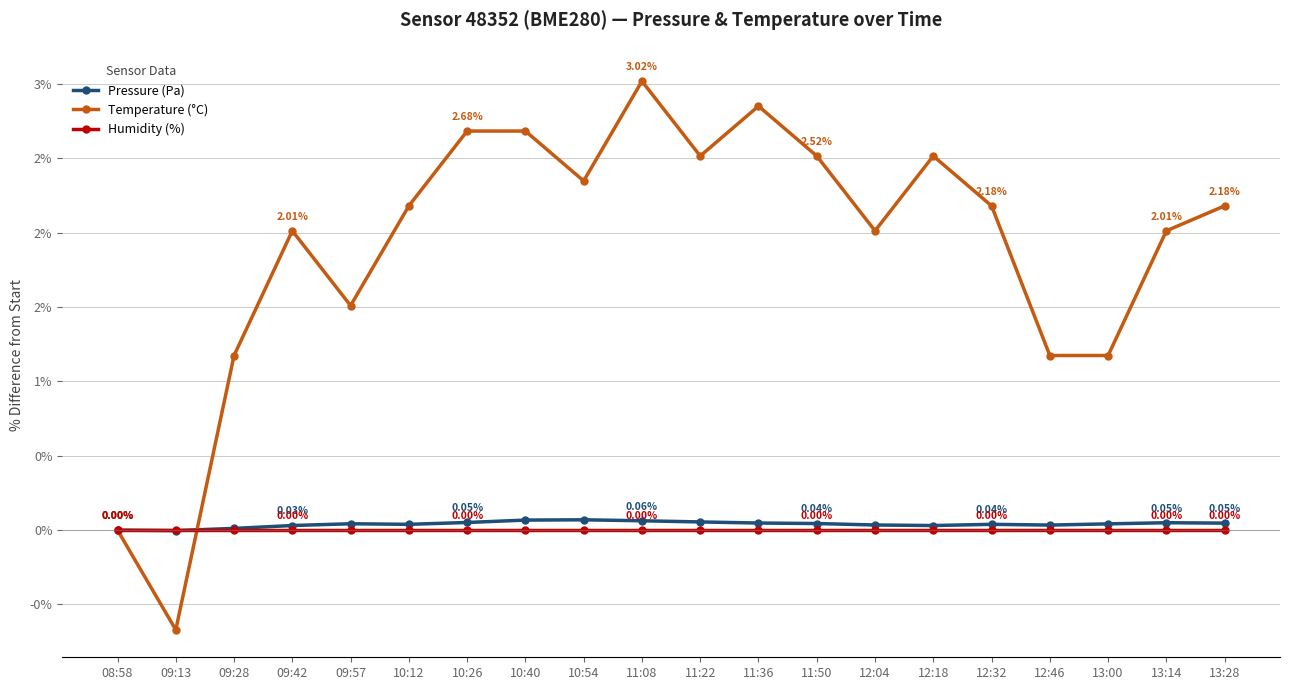

What is the maximum value shown in the chart?

3.0